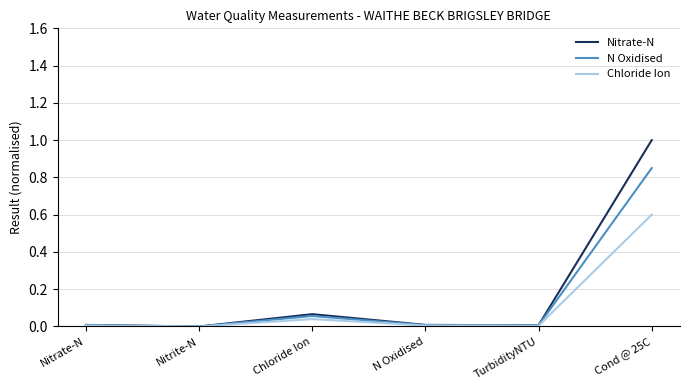

List the series in order of their peak value, highest first.

Nitrate-N, N Oxidised, Chloride Ion